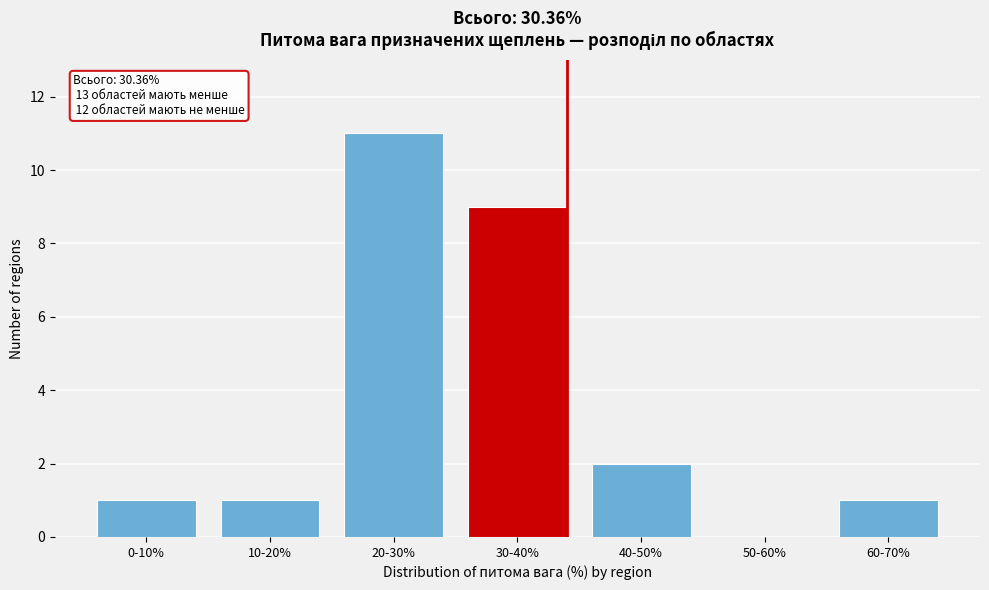

Reading left to right, list all the values displayed in this chart.

0-10%=1	10-20%=1	20-30%=11	30-40%=9	40-50%=2	50-60%=0	60-70%=1